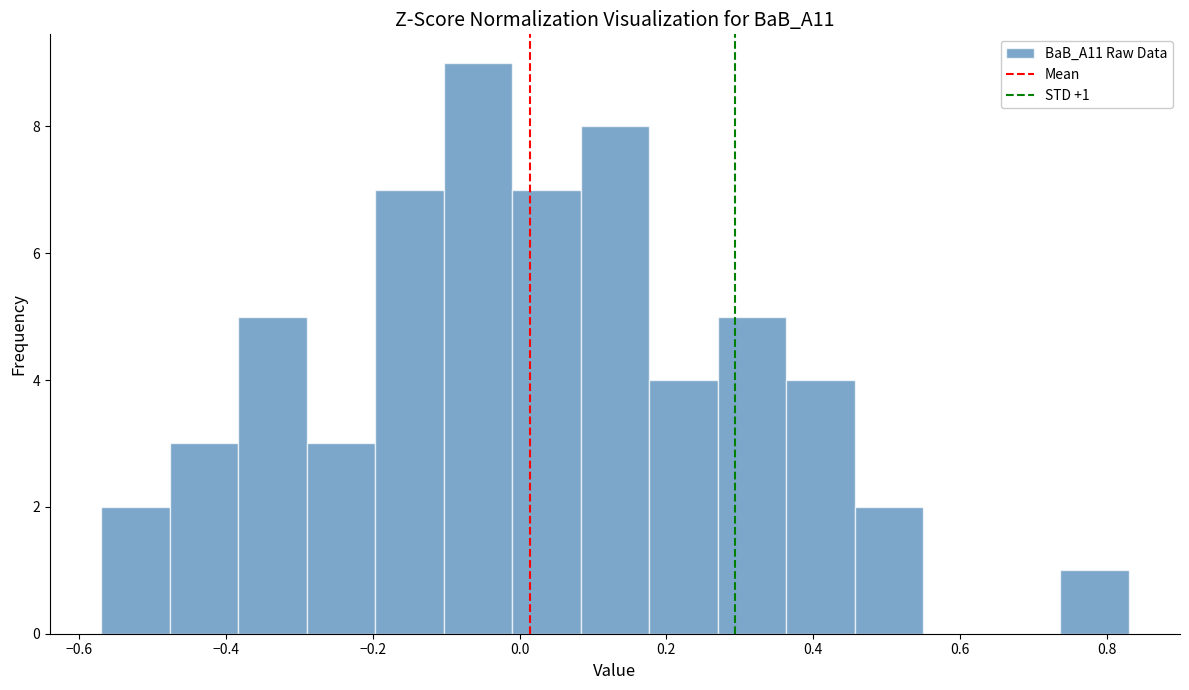

Over which range of the x-axis is the bar tallest?

-0.10 to 0.00